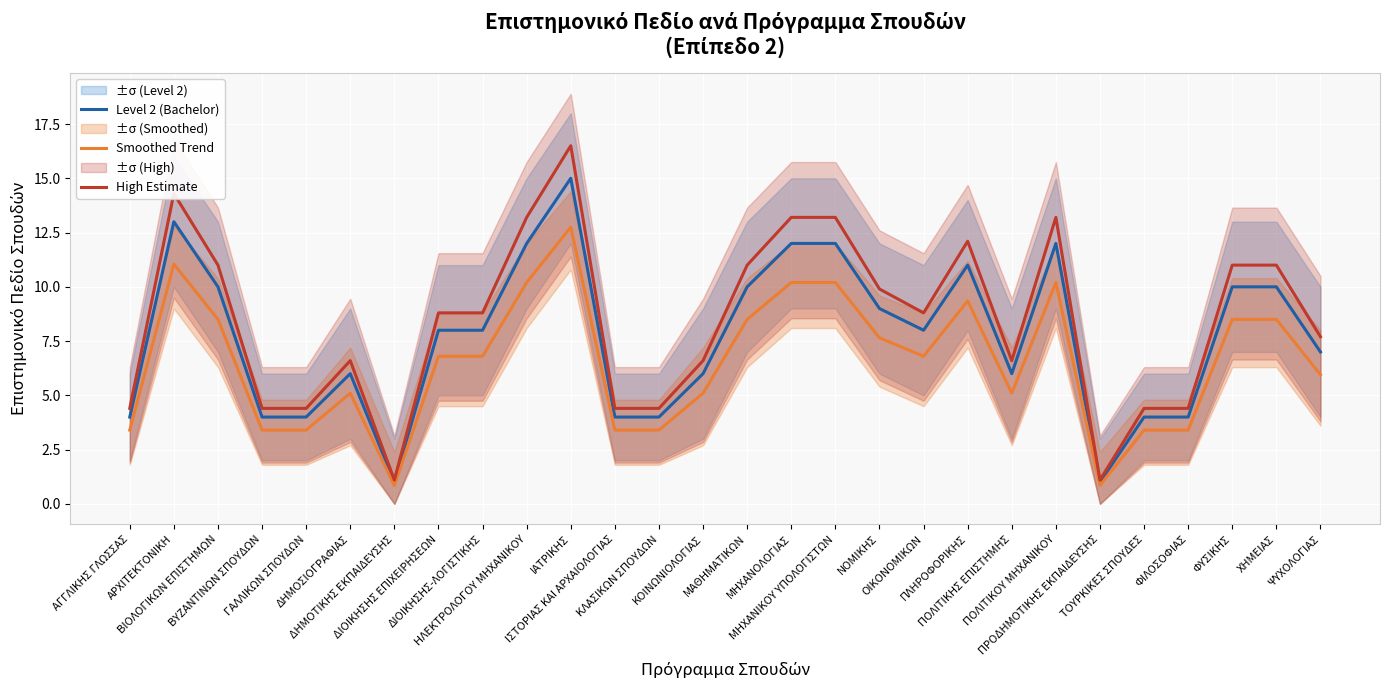

What is the total value across all series at ΔΙΟΙΚΗΣΗΣ-ΛΟΓΙΣΤΙΚΗΣ?

23.6